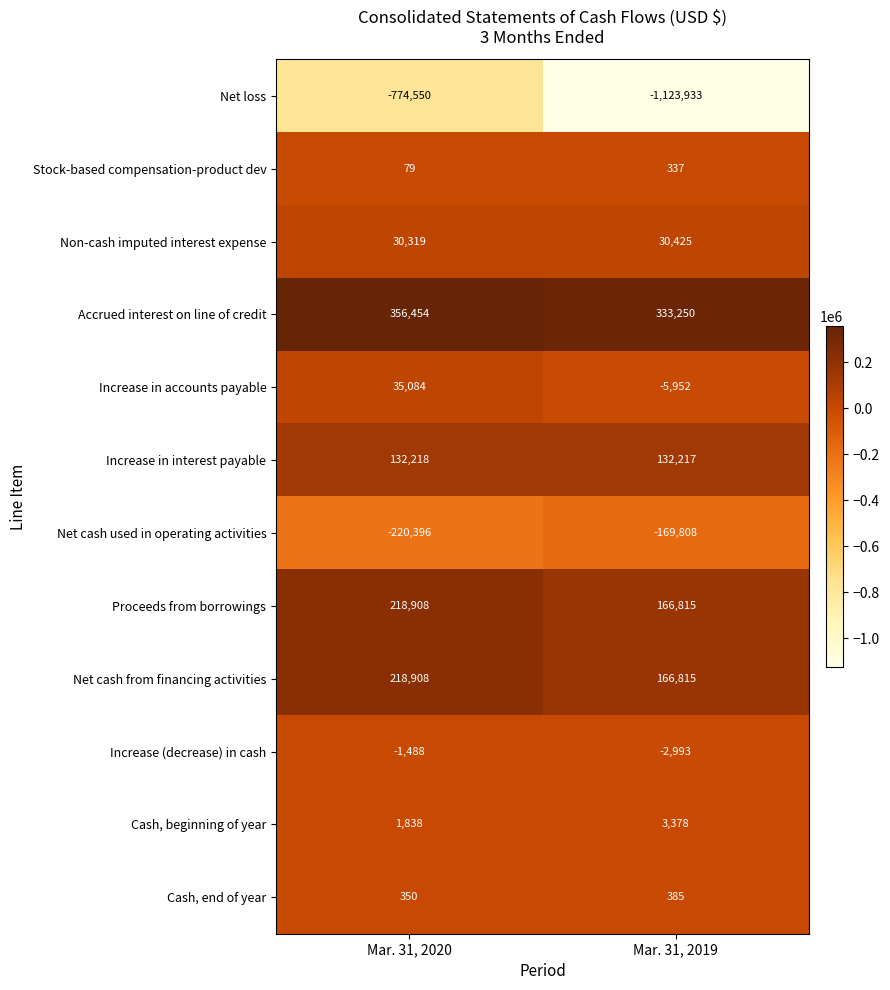

Between Mar. 31, 2020 and Mar. 31, 2019, which series saw the biggest shift?

Net loss